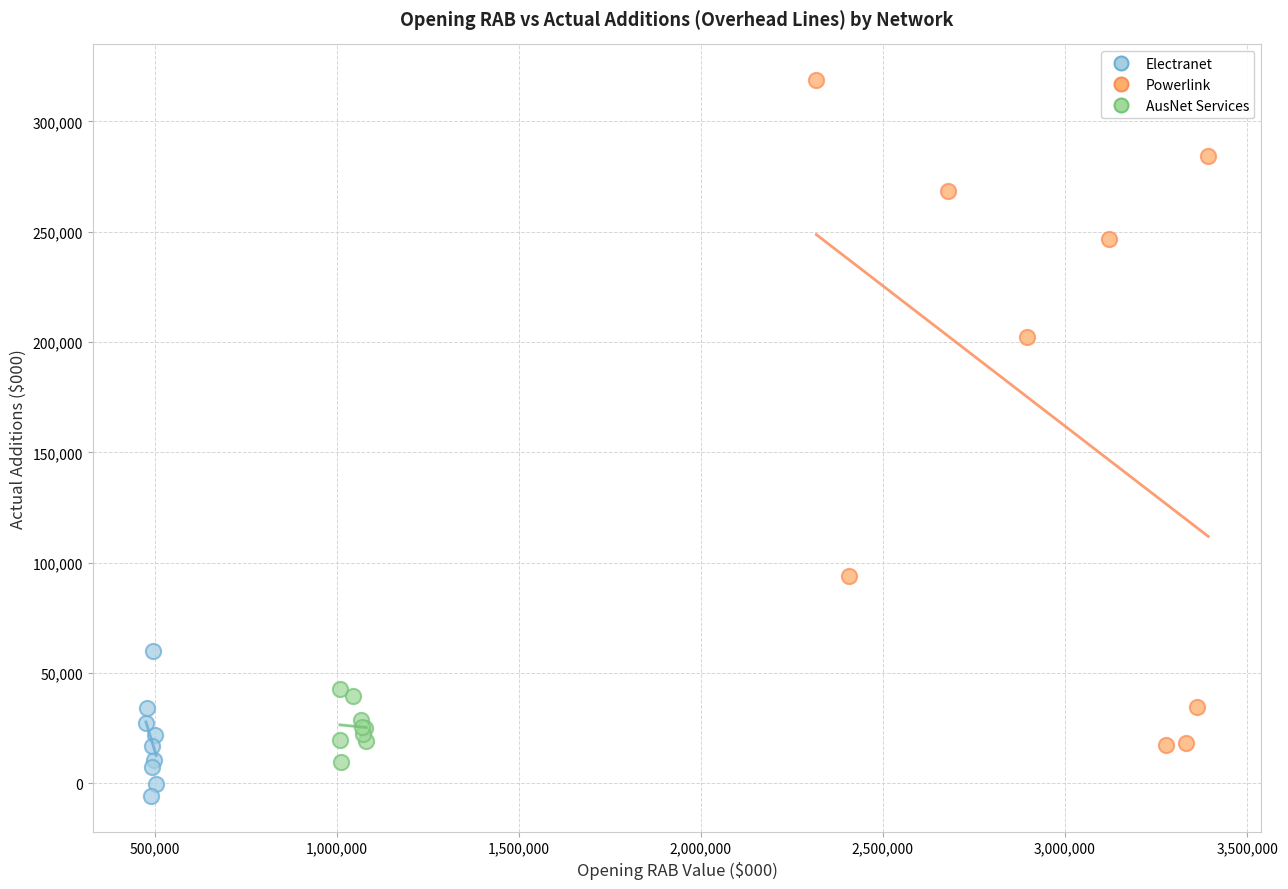

Which series reaches the minimum Y coordinate?

Electranet